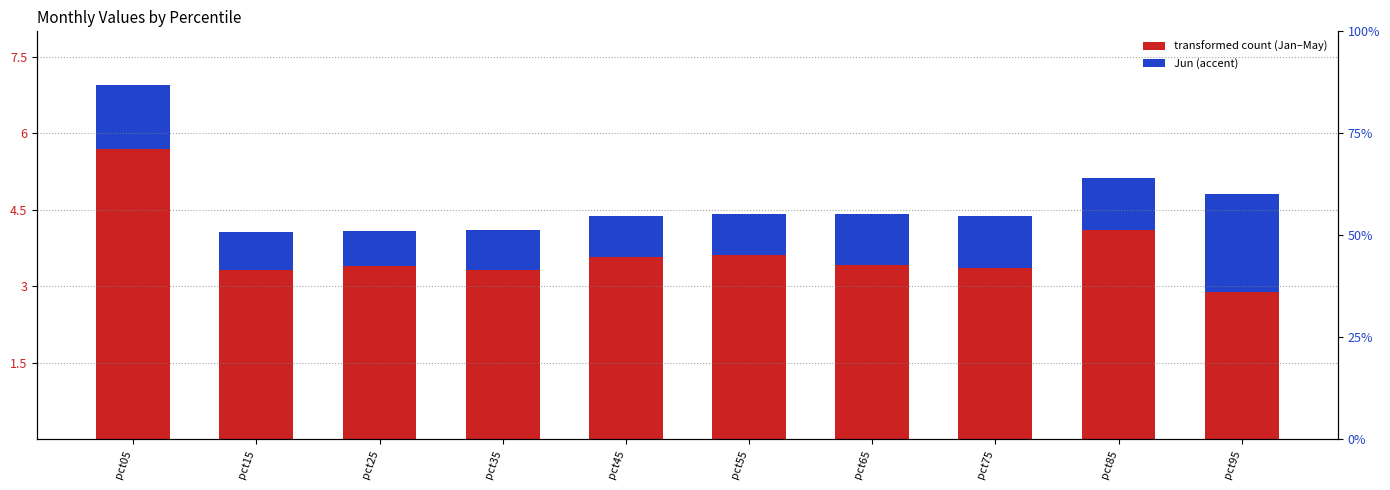

How many distinct data groups are displayed?

2